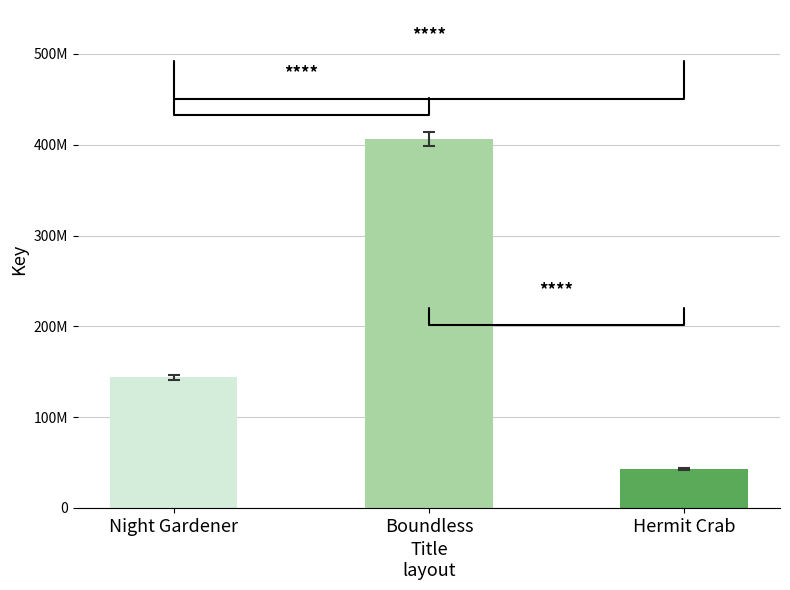

What is the difference between the second highest and minimum values?

100999825